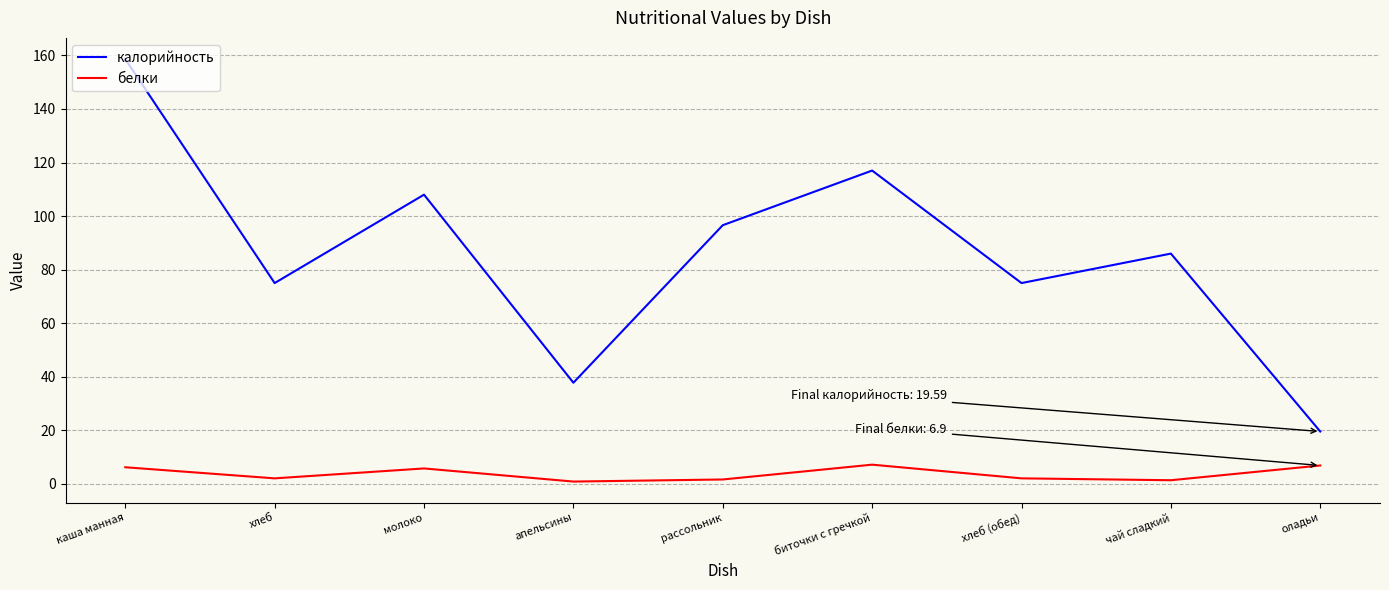

Rank the series by their maximum value, from lowest to highest.

белки, калорийность